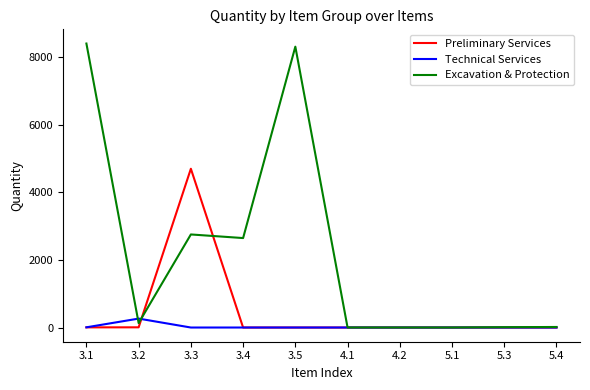

What is the total value across all series at 3.5?

8308.0